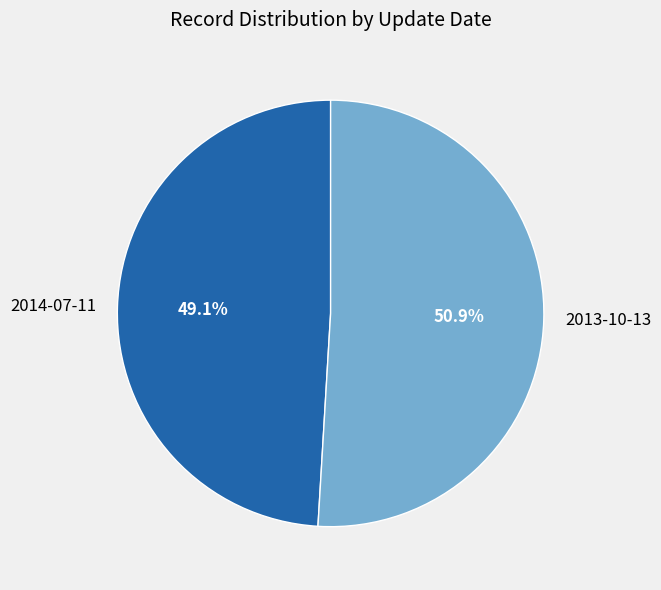

Is there any slice that represents more than half of the pie?

Yes